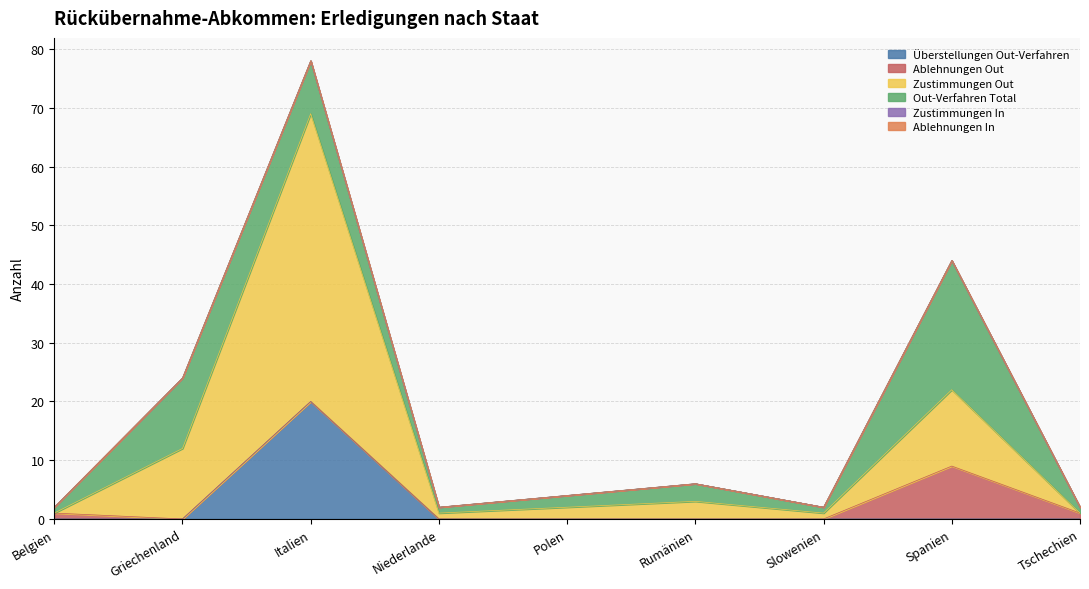

What is the average value of the Überstellungen Out-Verfahren series?

2